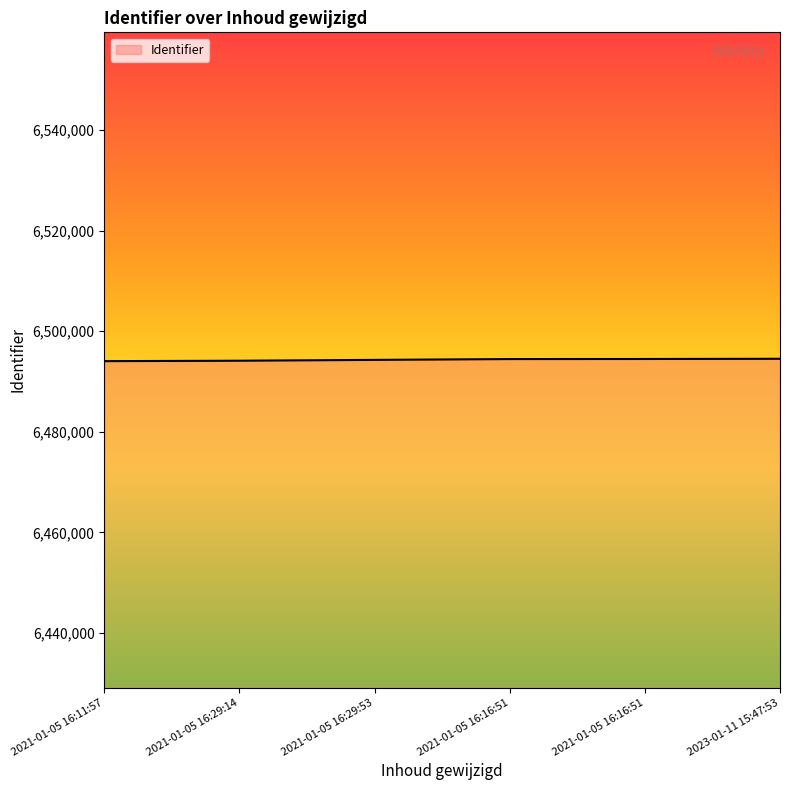

What is the change in value from 2021-01-05 16:29:14 to 2023-01-11 15:47:53?

+386